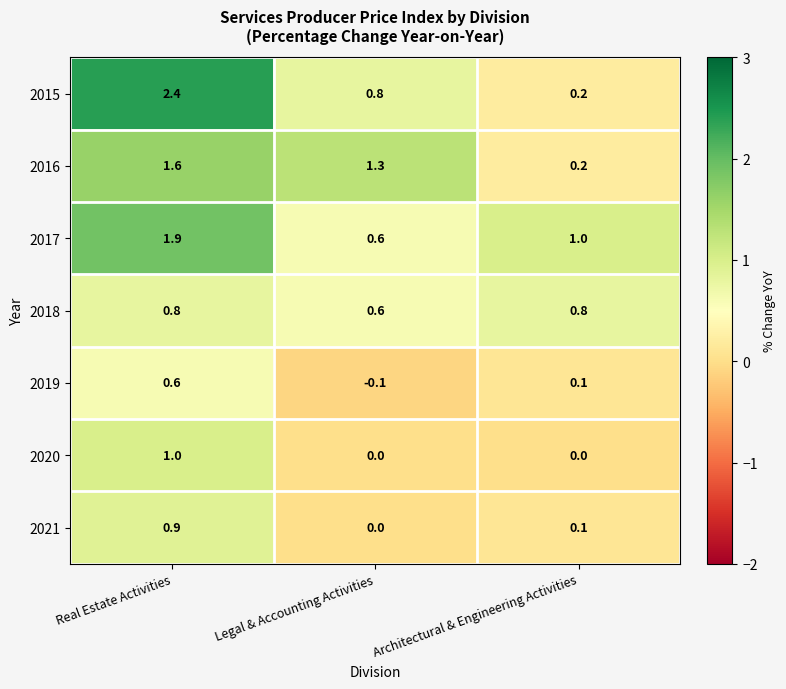

Reading left to right, extract all data points from this chart.

2015: Real Estate Activities=2.4	Legal & Accounting Activities=0.8	Architectural & Engineering Activities=0.2
2016: Real Estate Activities=1.6	Legal & Accounting Activities=1.3	Architectural & Engineering Activities=0.2
2017: Real Estate Activities=1.9	Legal & Accounting Activities=0.6	Architectural & Engineering Activities=1.0
2018: Real Estate Activities=0.8	Legal & Accounting Activities=0.6	Architectural & Engineering Activities=0.8
2019: Real Estate Activities=0.6	Legal & Accounting Activities=-0.1	Architectural & Engineering Activities=0.1
2020: Real Estate Activities=1.0	Legal & Accounting Activities=0.0	Architectural & Engineering Activities=0.0
2021: Real Estate Activities=0.9	Legal & Accounting Activities=0.0	Architectural & Engineering Activities=0.1